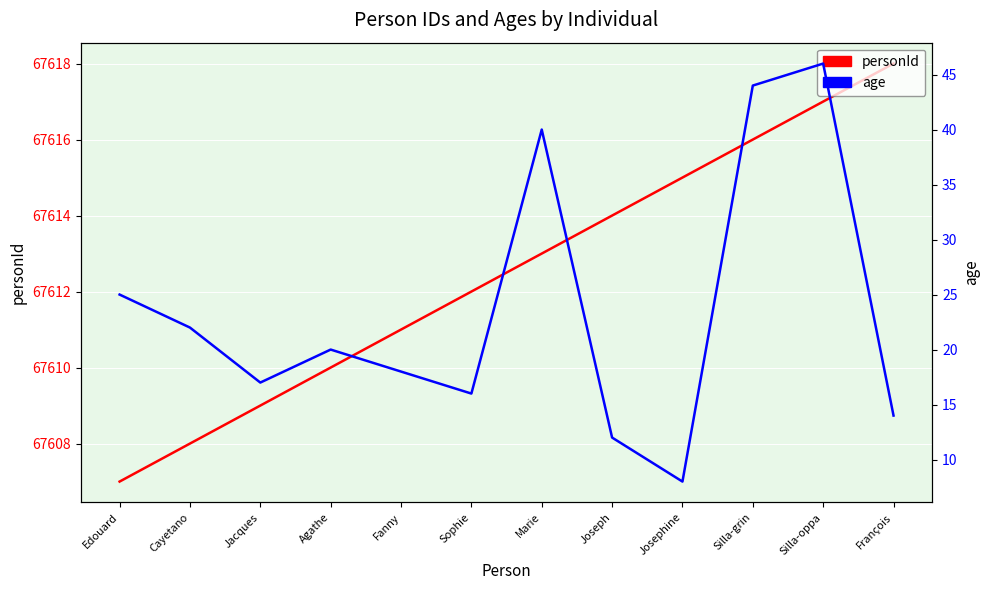

At which label does personId first exceed 67613?

Joseph